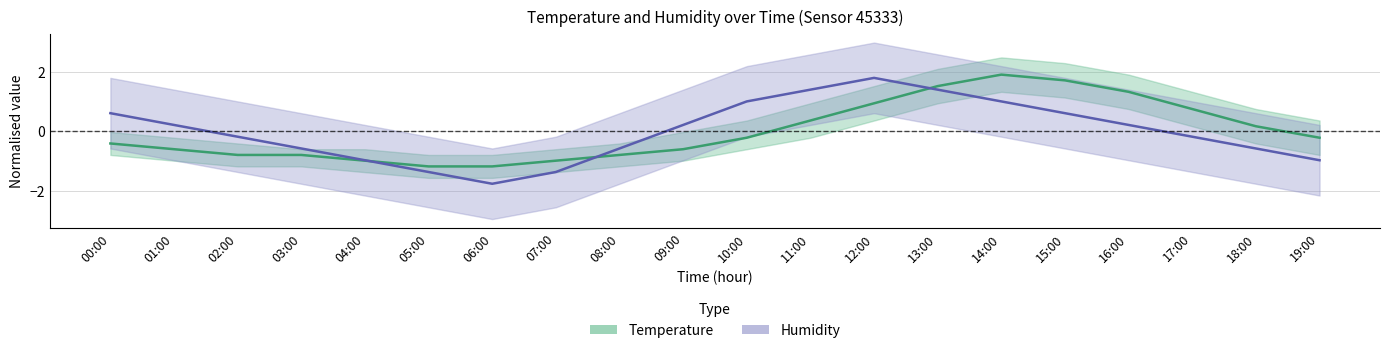

Which series has the largest total across all categories?

temperature